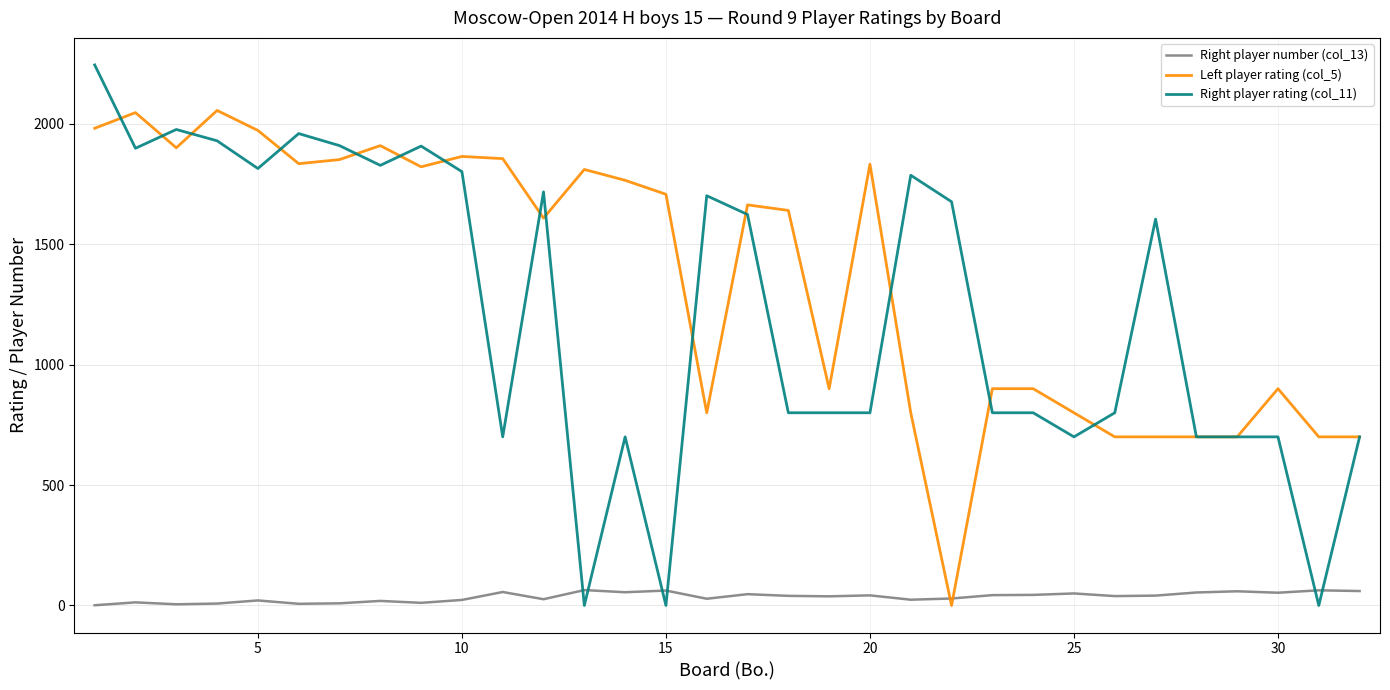

How many positive values does the Left player rating (col_5) series have?

31